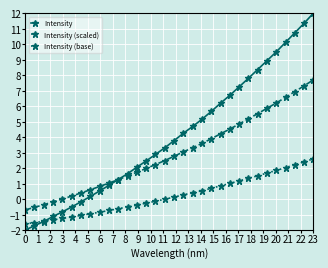

True or false: Intensity has more than 1 points higher than both neighbors.

False